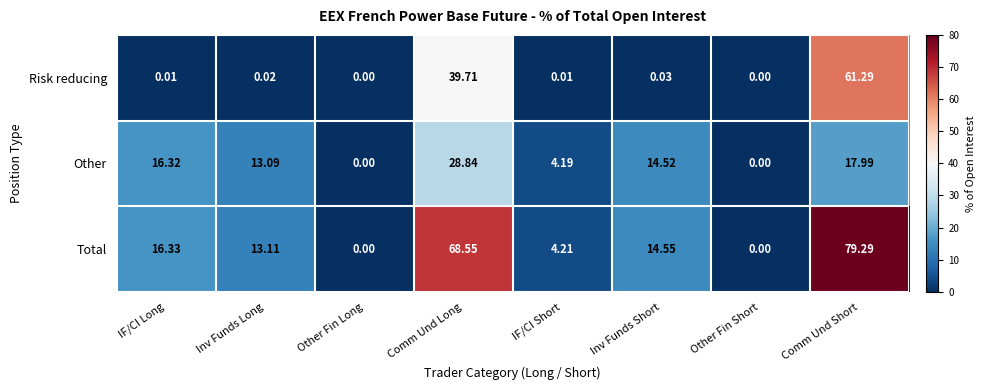

At which category is the sum across all series the highest?

Comm Und Short